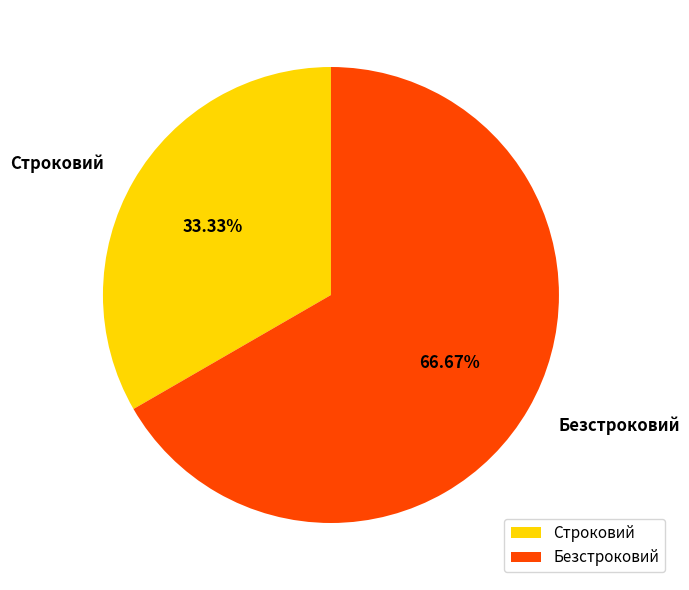

Count the number of slices in the pie.

2